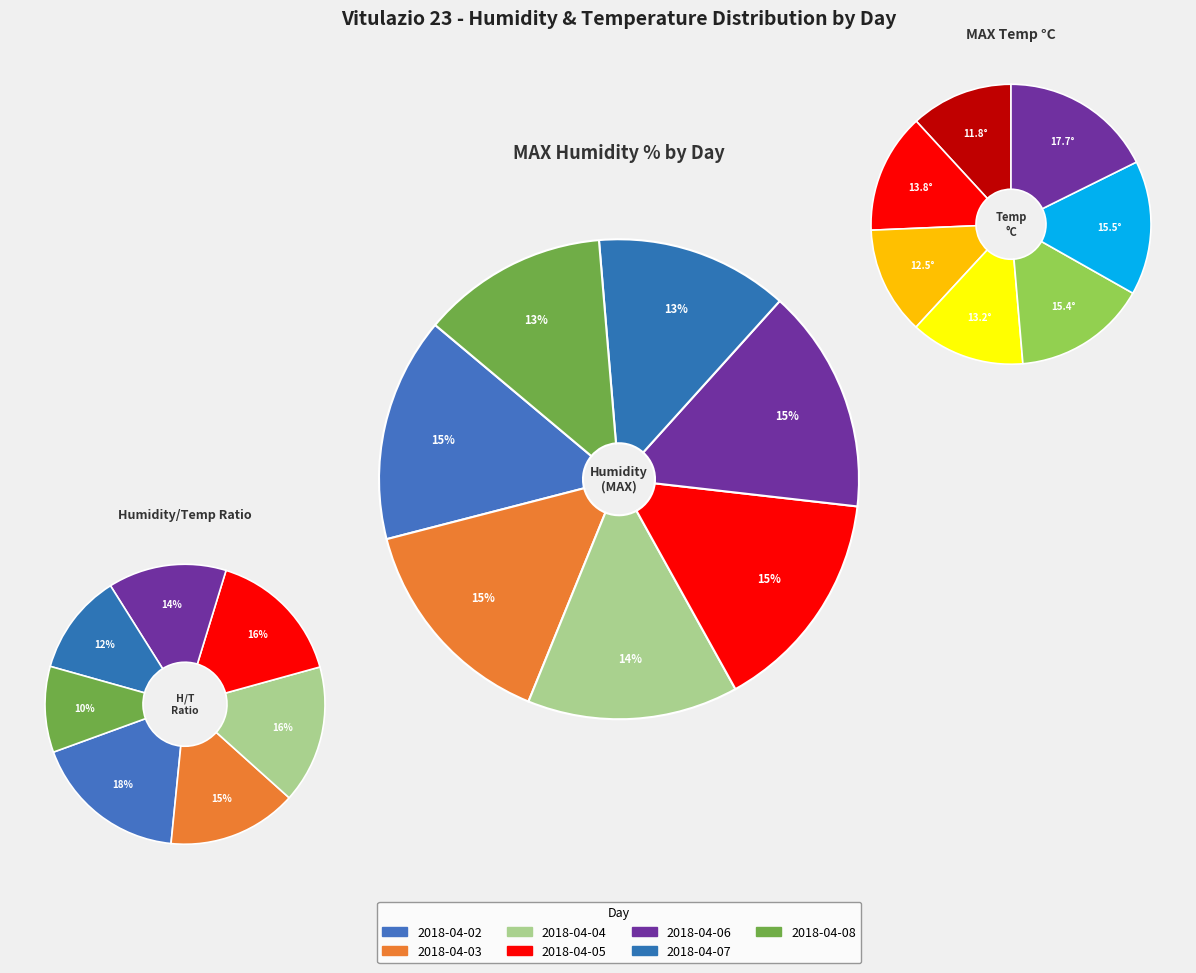

Which category has the biggest portion of the pie?

2018-04-02